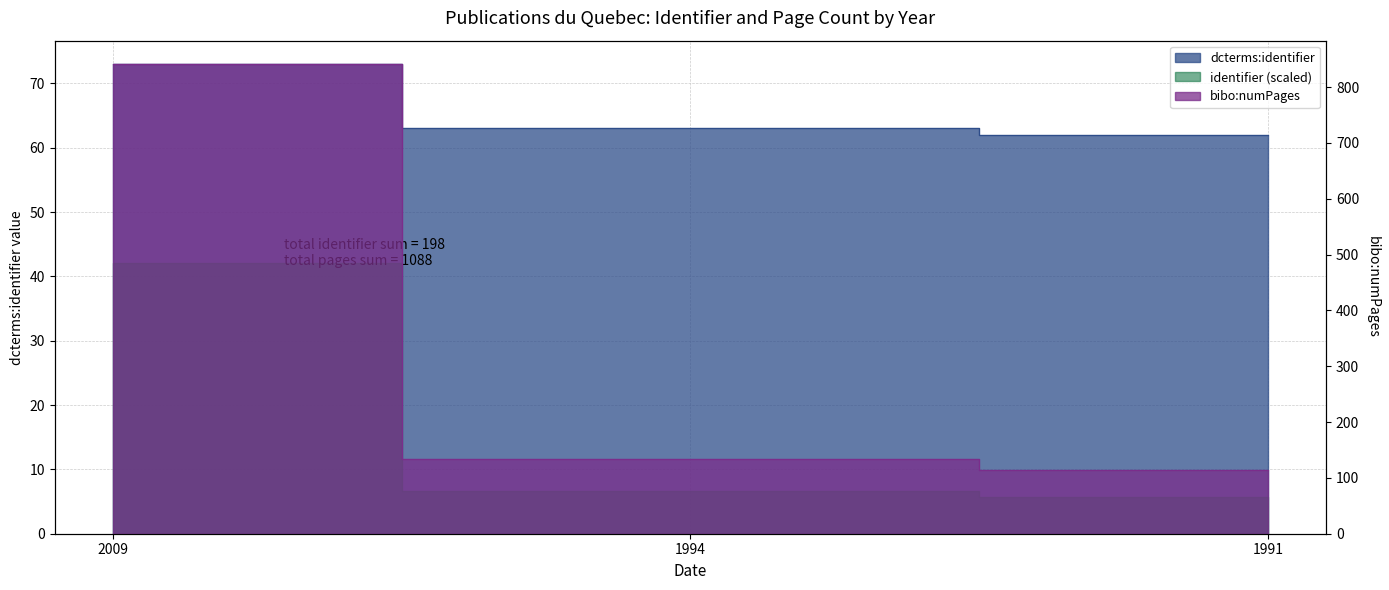

What is the average value of the bibo:numPages series?

363